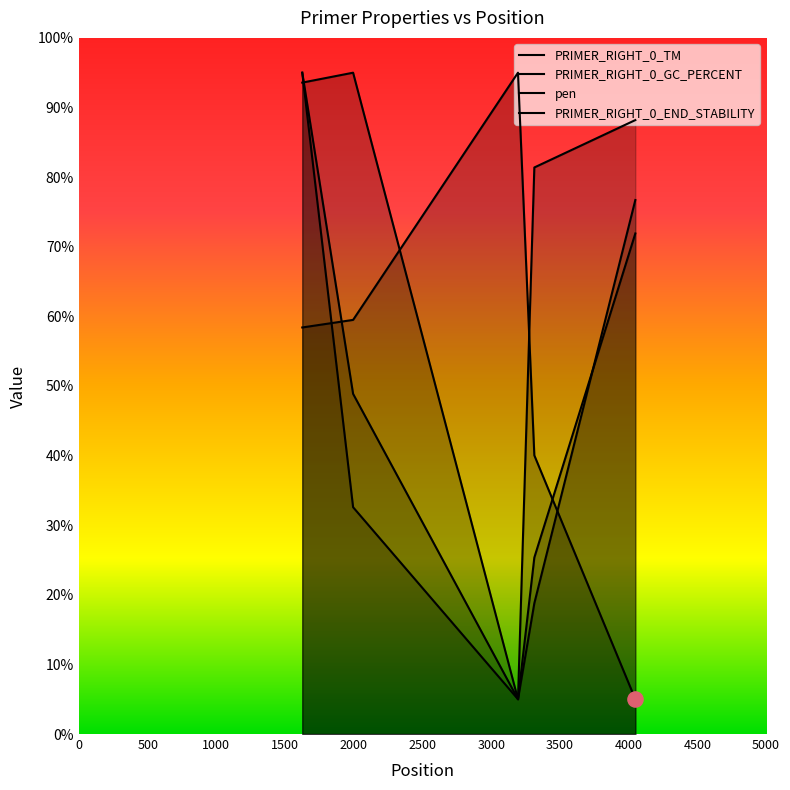

What is the total value across all series at 1625?

342.0